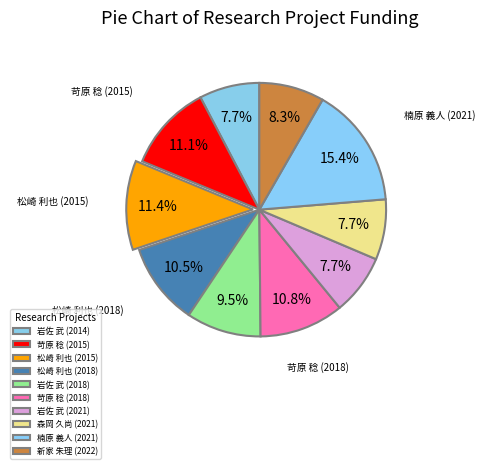

How many slices are in this pie chart?

10